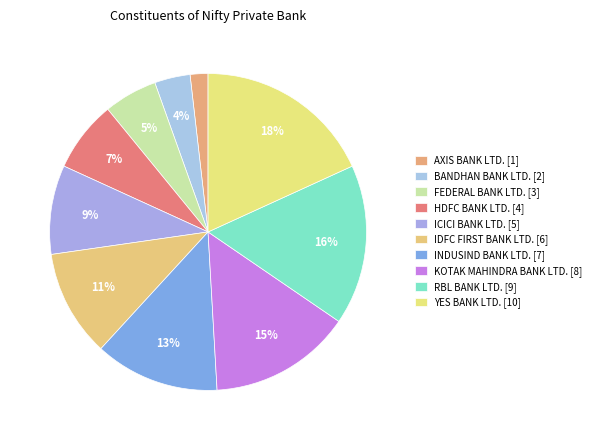

How much of the chart is everything except KOTAK MAHINDRA BANK LTD.?

85.5%